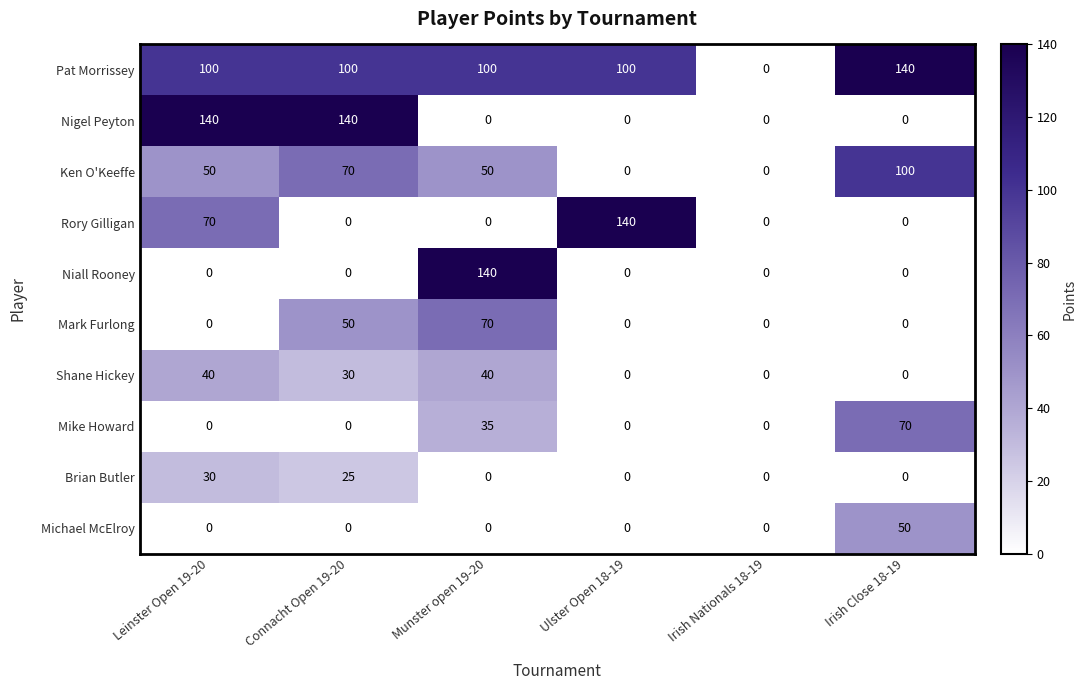

At which label does Mark Furlong reach its peak?

Munster open 19-20